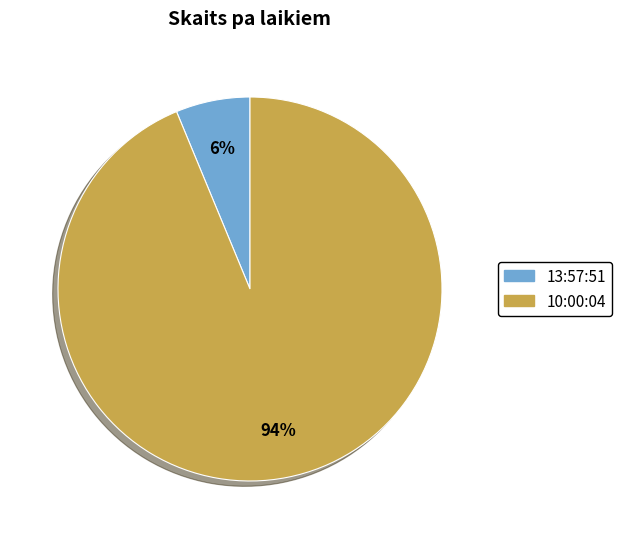

Which has a higher value, 10:00:04 or 13:57:51?

10:00:04